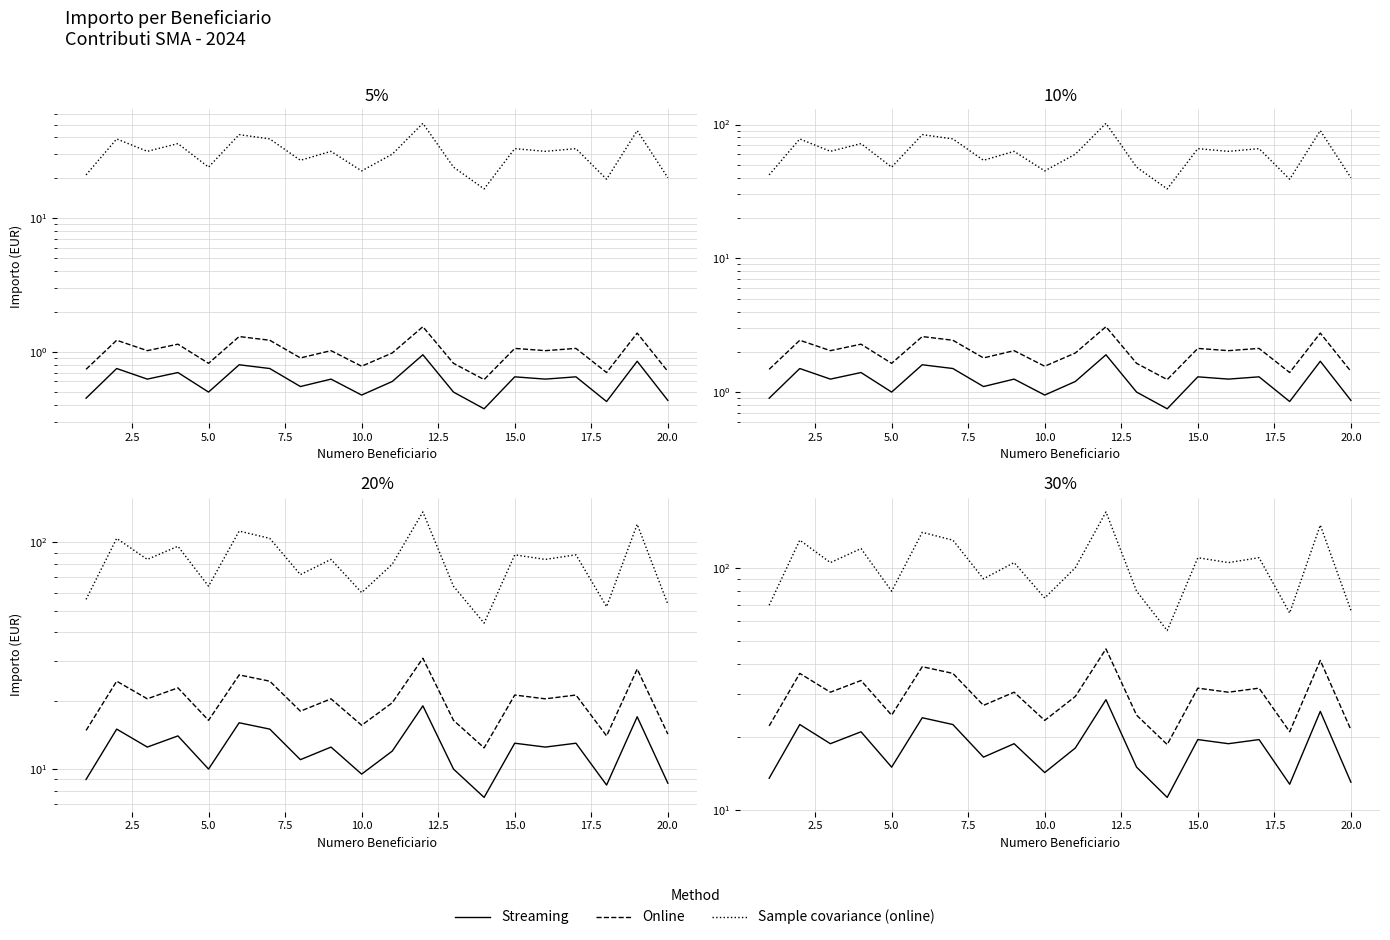

Does the chart display data point markers on the line(s)?

No